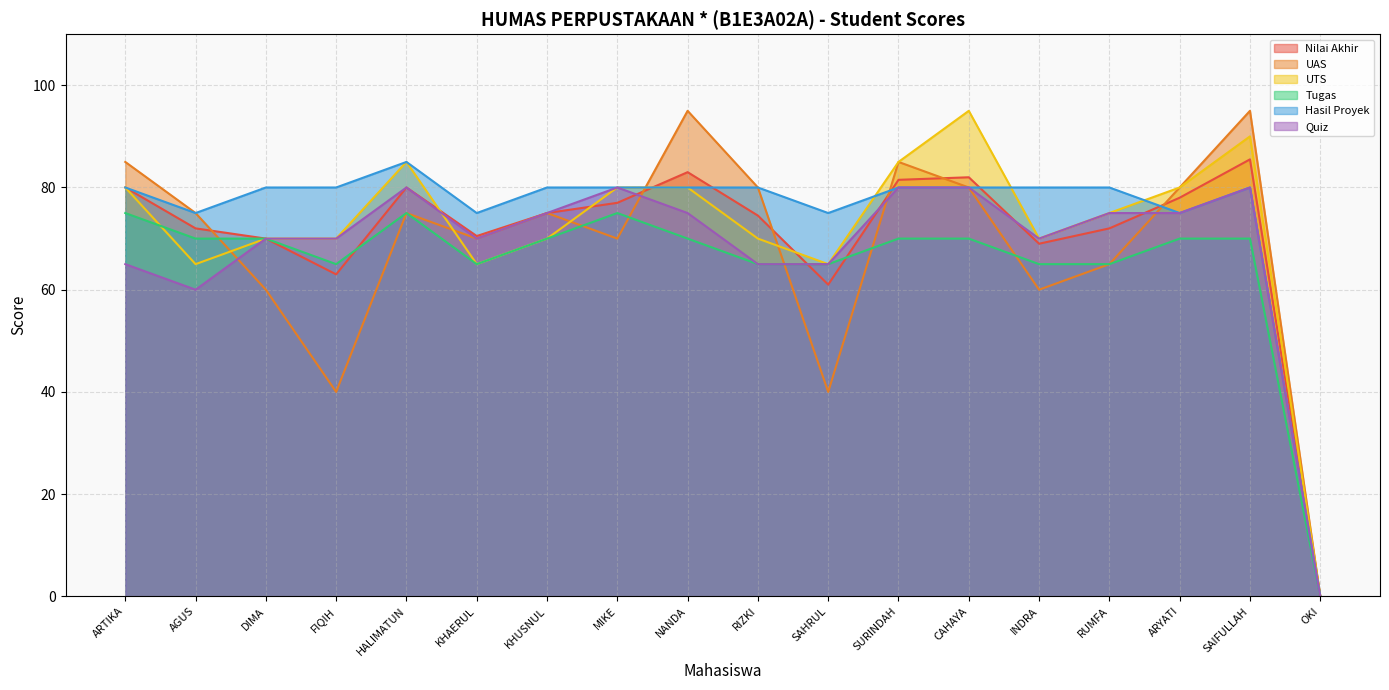

What are all the series names shown in the legend?

Nilai Akhir, UAS, UTS, Tugas, Hasil Proyek, Quiz